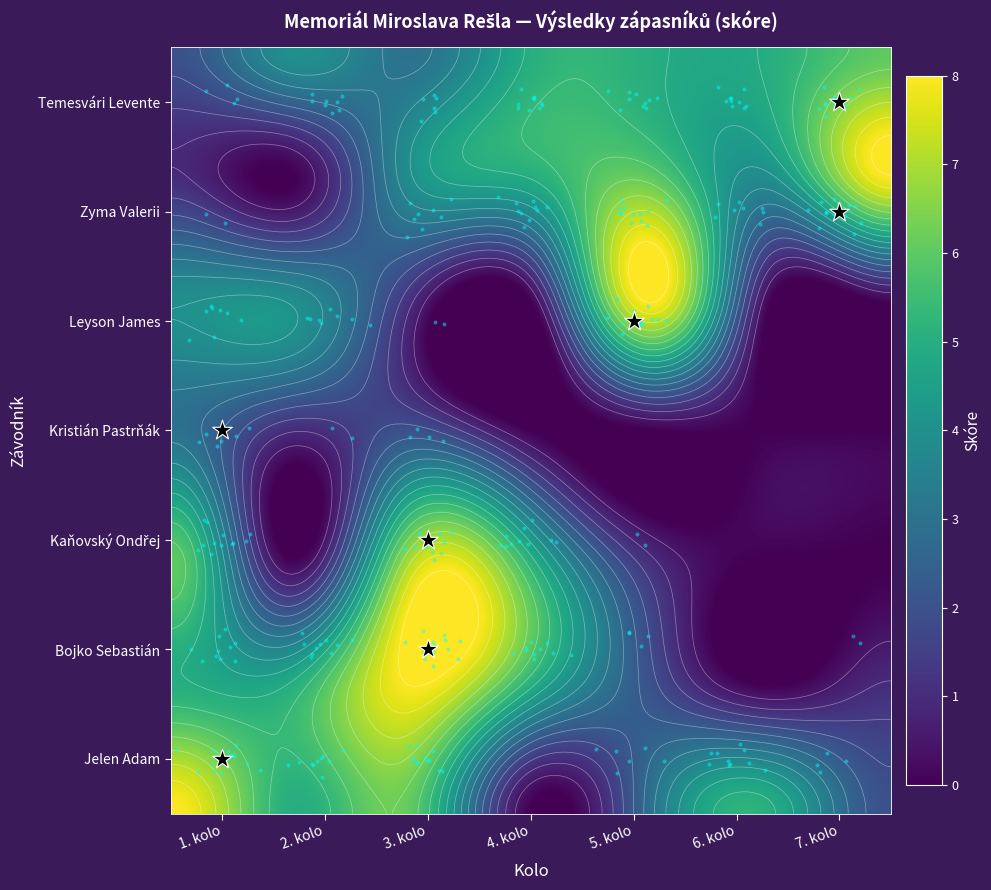

Reading right to left, what are all the values shown in this chart?

Temesvári Levente: 7. kolo=6	6. kolo=5	5. kolo=5	4. kolo=5	3. kolo=3	2. kolo=4	1. kolo=2
Zyma Valerii: 7. kolo=8	6. kolo=4	5. kolo=6	4. kolo=5	3. kolo=4	2. kolo=0	1. kolo=1
Leyson James: 7. kolo=0	6. kolo=0	5. kolo=8	4. kolo=0	3. kolo=1	2. kolo=4	1. kolo=4
Kristián Pastrňák: 7. kolo=0	6. kolo=0	5. kolo=0	4. kolo=0	3. kolo=2	2. kolo=1	1. kolo=3
Kaňovský Ondřej: 7. kolo=0	6. kolo=0	5. kolo=1	4. kolo=5	3. kolo=7	2. kolo=0	1. kolo=6
Bojko Sebastián: 7. kolo=1	6. kolo=0	5. kolo=2	4. kolo=5	3. kolo=8	2. kolo=5	1. kolo=5
Jelen Adam: 7. kolo=2	6. kolo=5	5. kolo=3	4. kolo=0	3. kolo=6	2. kolo=5	1. kolo=8